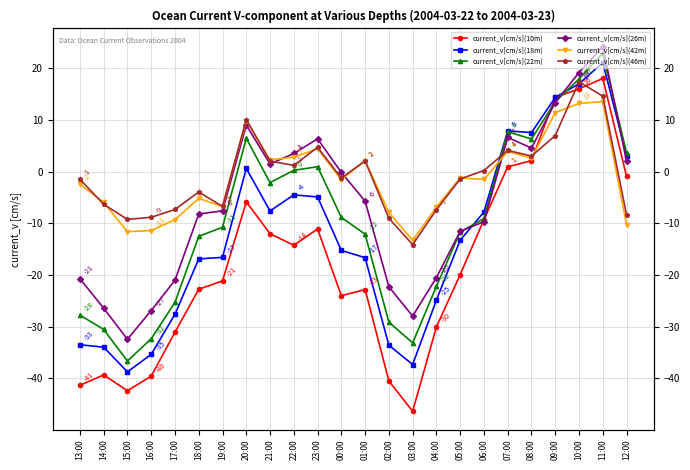

At which label is current_v[cm/s](46m) closest to 1?

22:00